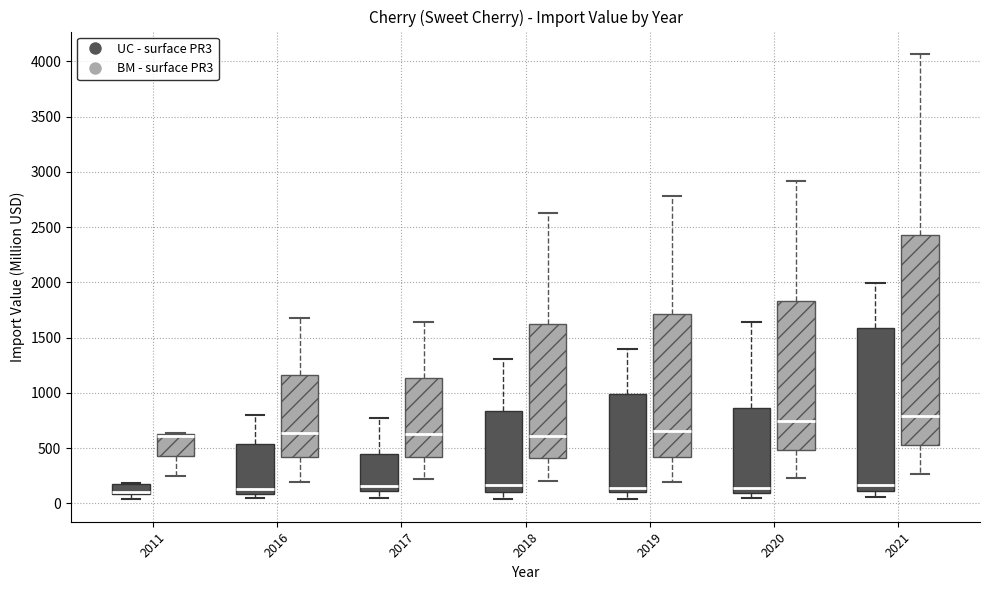

Comparing the boxes themselves (not the whiskers), which one is the tallest?

2021 (BM - surface PR3)